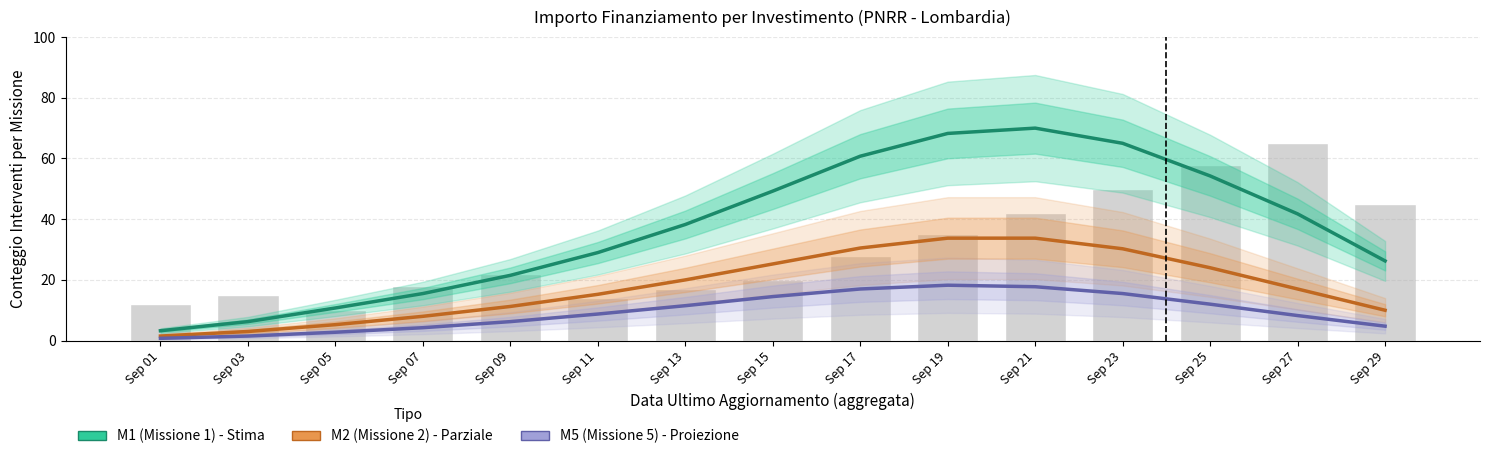

What is the difference between the highest and lowest values at Sep 15?

34.8